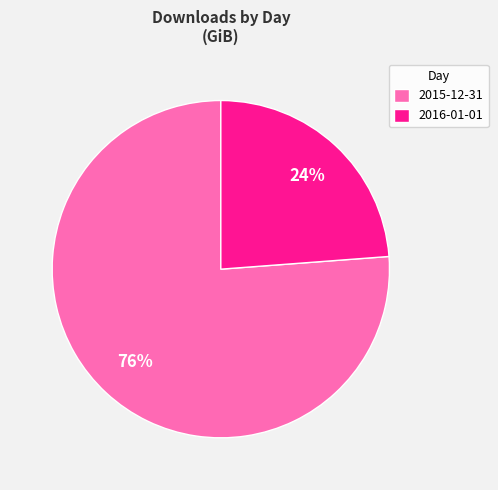

Rank the categories by value from lowest to highest.

2016-01-01, 2015-12-31